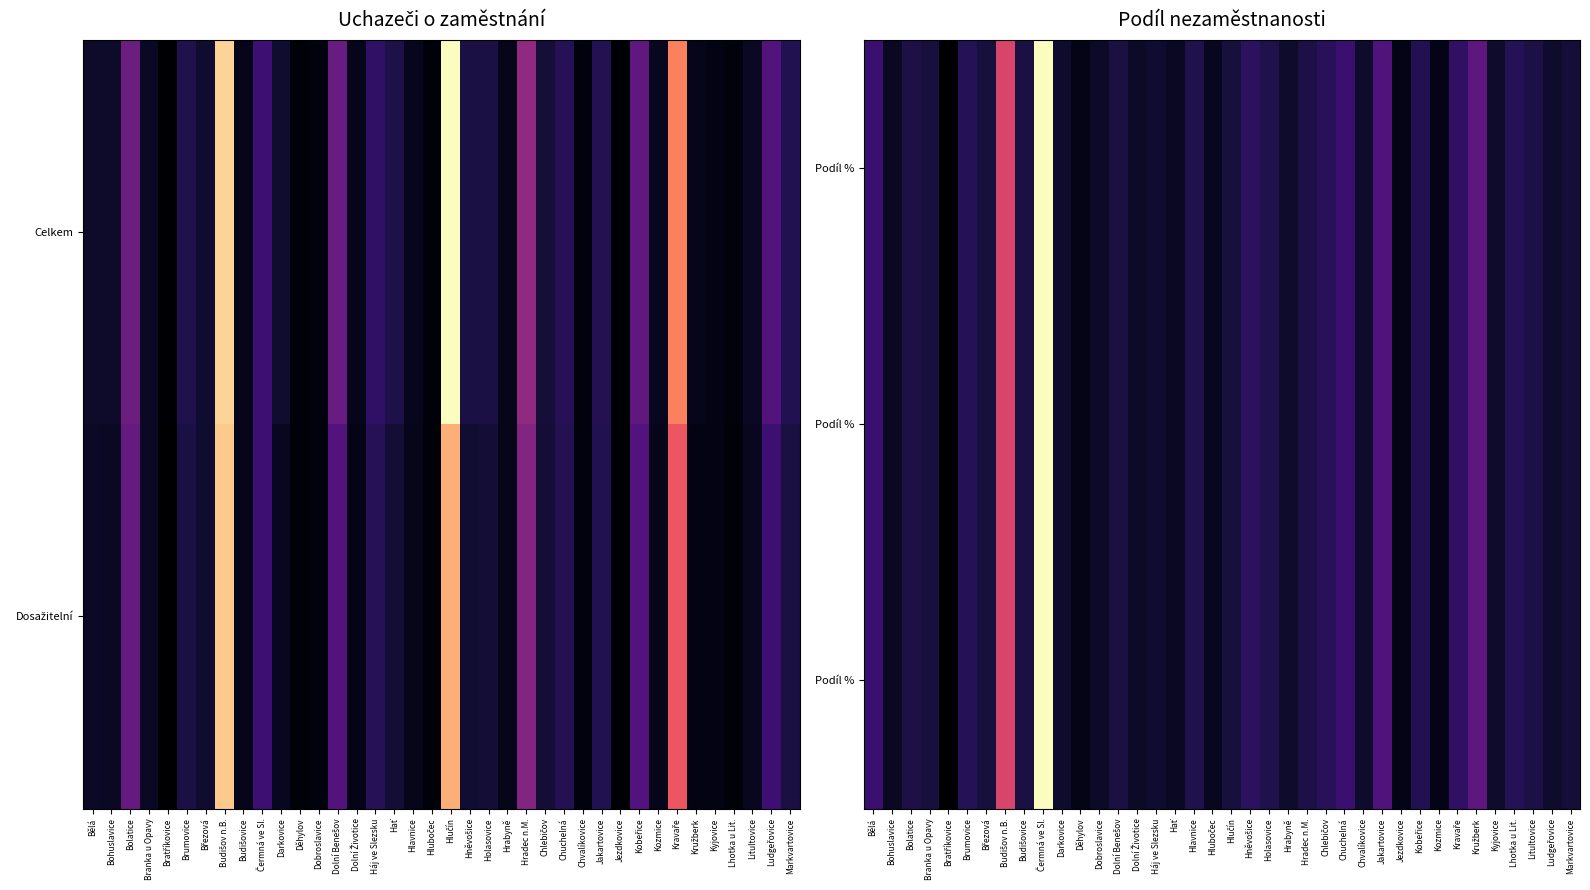

At which category is the sum across all series the highest?

Čermná ve Sl.